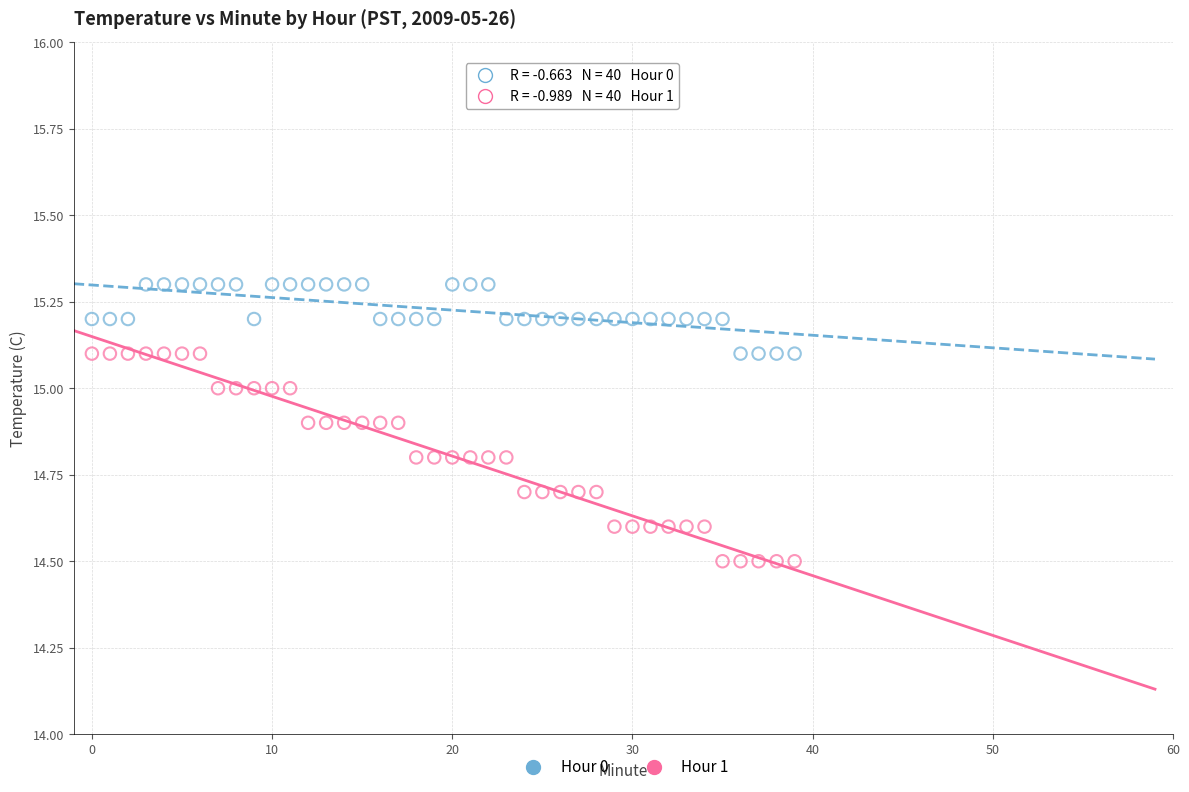

Which series contains the lowest Y value?

Hour 1